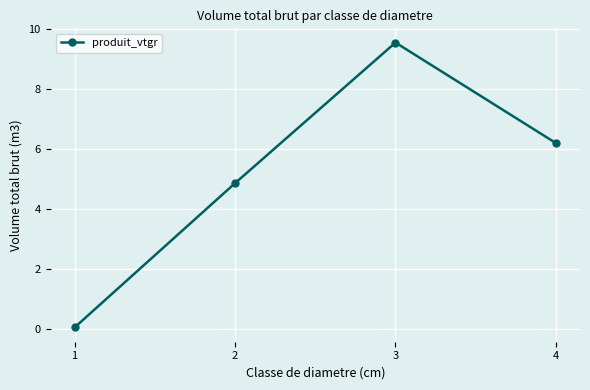

What is the sum of the values at 1 and 3?

9.6